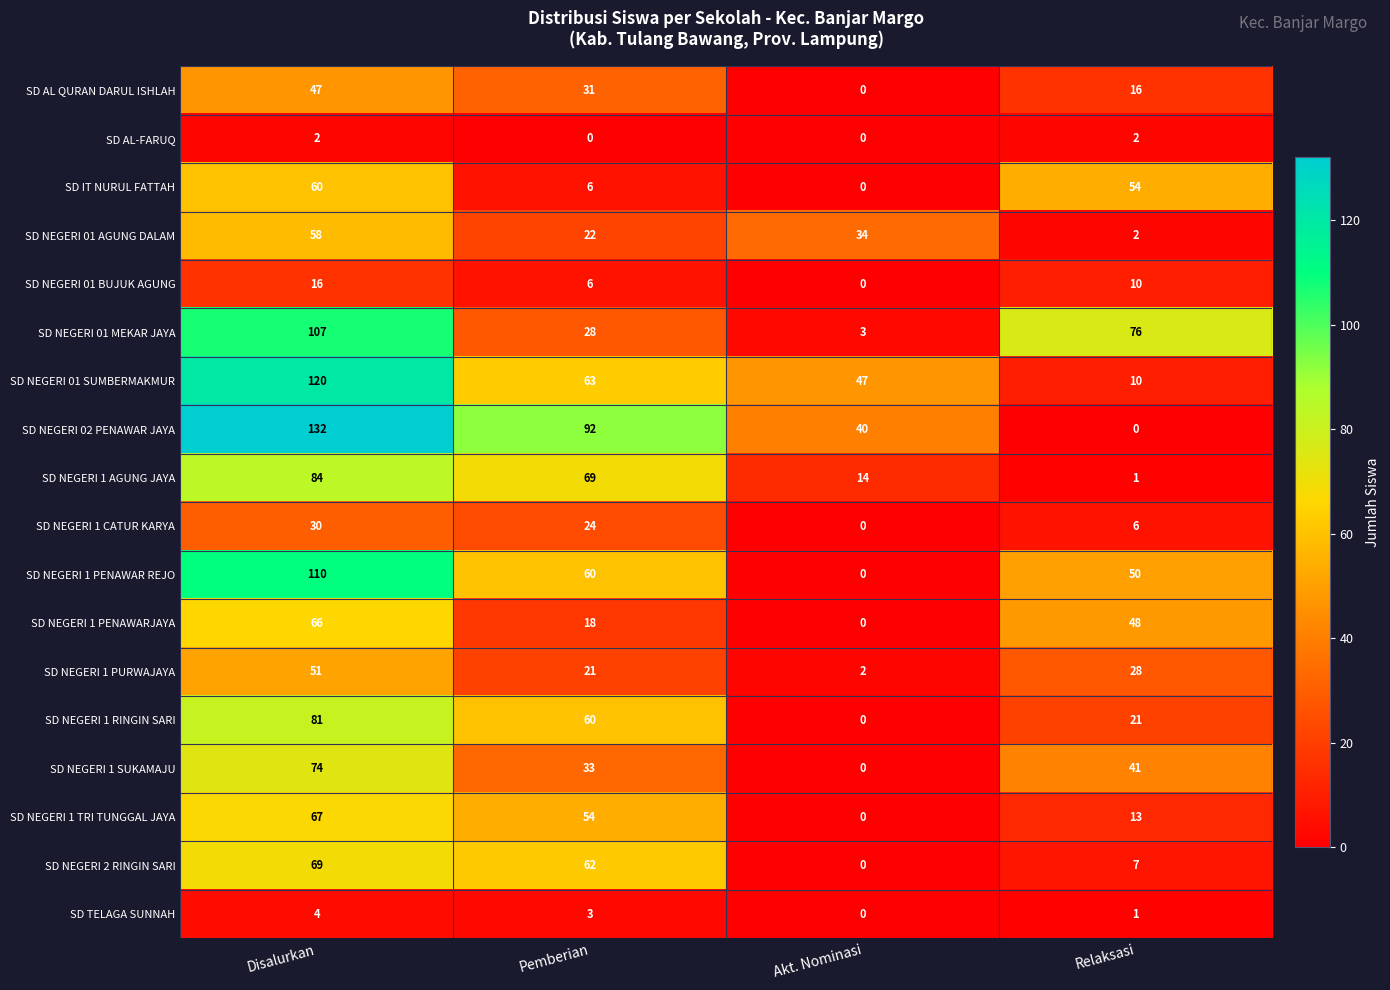

What is the sum of all SD NEGERI 01 BUJUK AGUNG values?

32